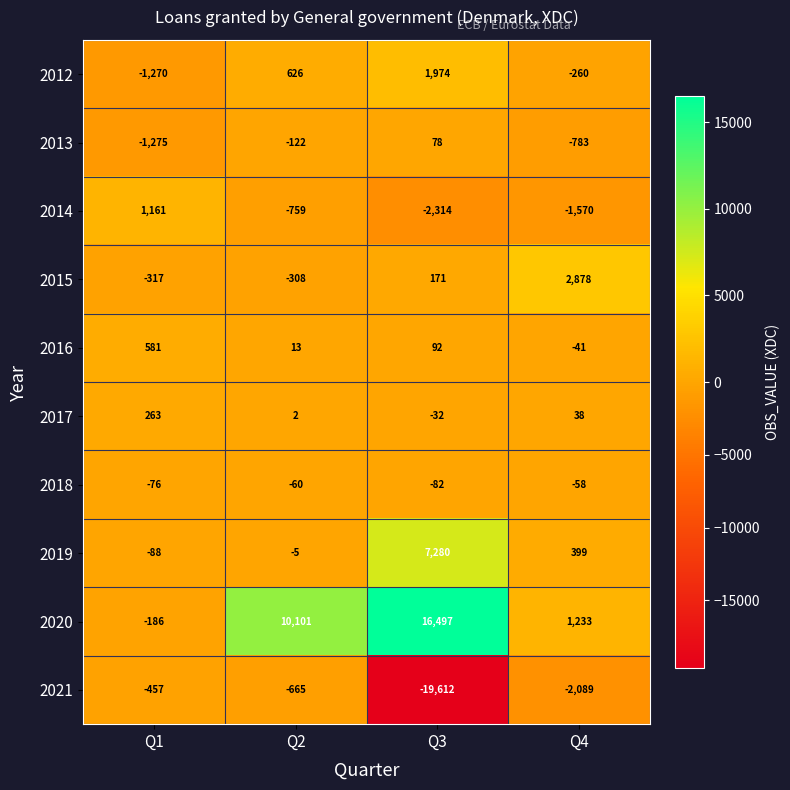

What is the difference between the second highest and second lowest values in the 2013 series?

661